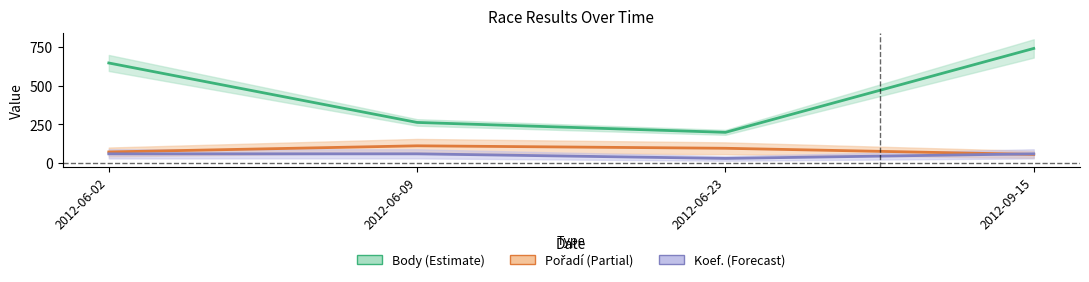

Is the value of Koef. at 2012-06-09 greater than the value of Body at 2012-06-02?

No